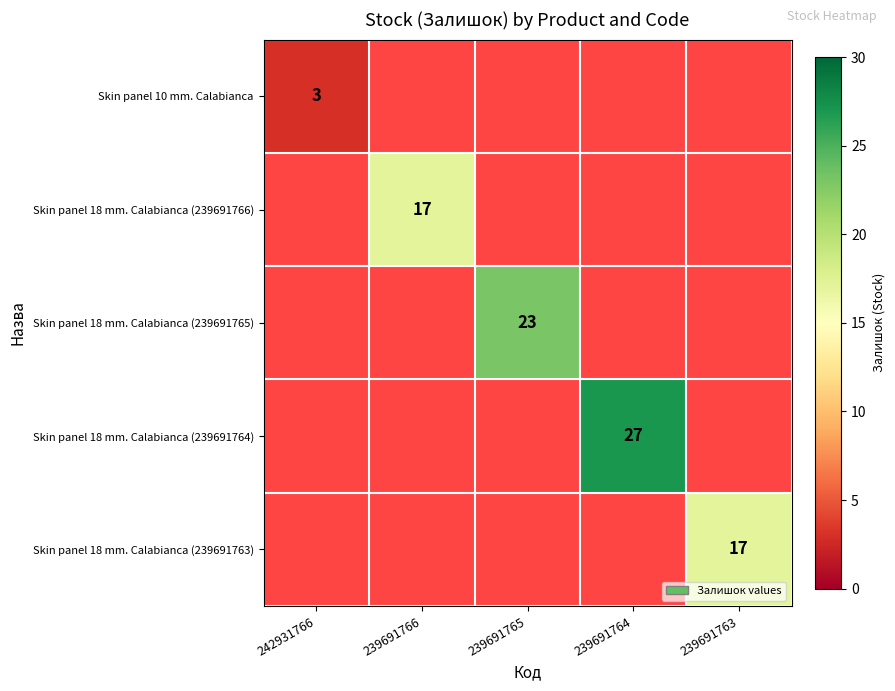

The value of Skin panel 18 mm. Calabianca (239691763) at 239691763 is 17. True or false?

True